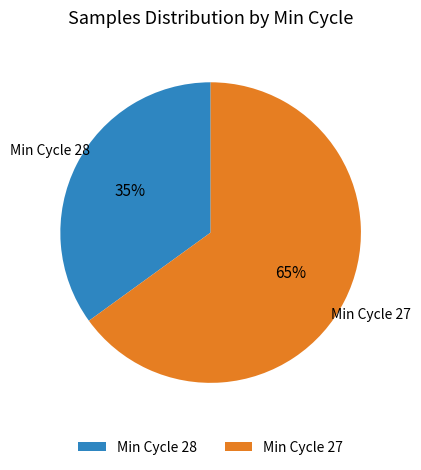

True or false: Min Cycle 28 accounts for 35% of the total.

True